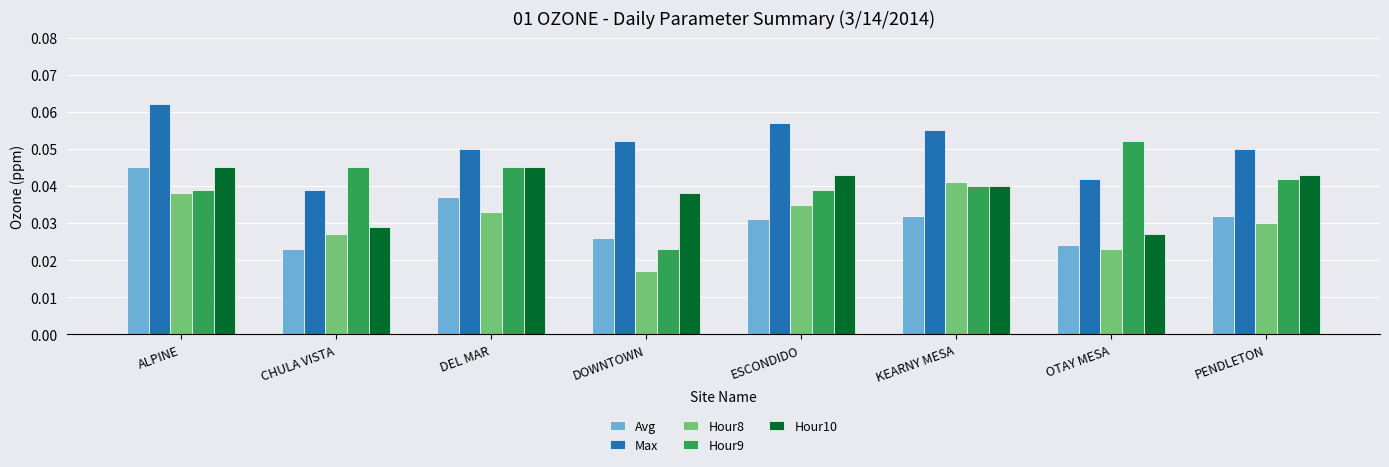

What is the sum of all Max values?

0.4